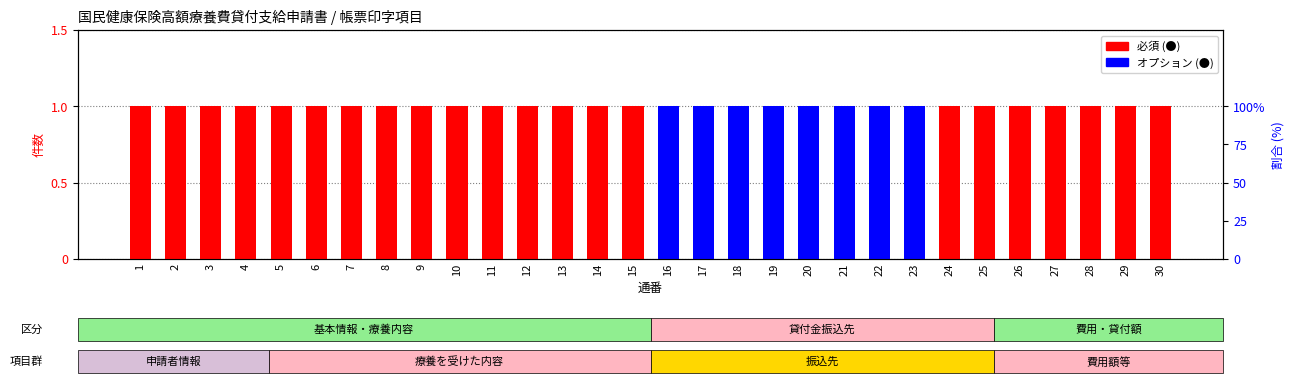

Reading left to right, list all the values displayed in this chart.

必須: 1	1	1	1	1	1	1	1	1	1	1	1	1	1	1	0	0	0	0	0	0	0	0	1	1	1	1	1	1	1
オプション: 0	0	0	0	0	0	0	0	0	0	0	0	0	0	0	1	1	1	1	1	1	1	1	0	0	0	0	0	0	0